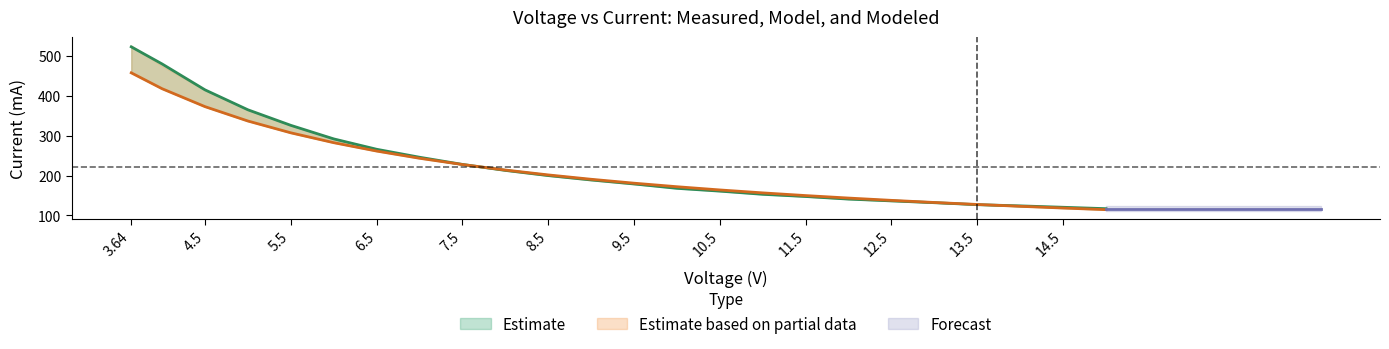

What value does the Measured (mA) series have at 6.5?

266.0